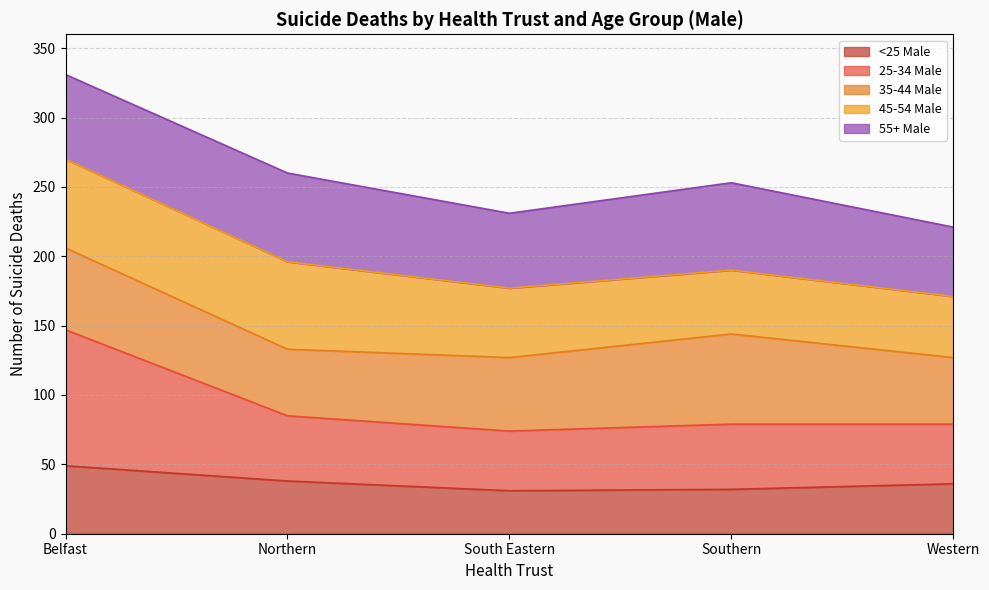

Approximately how many times larger is the value at Northern compared to South Eastern?

1.1